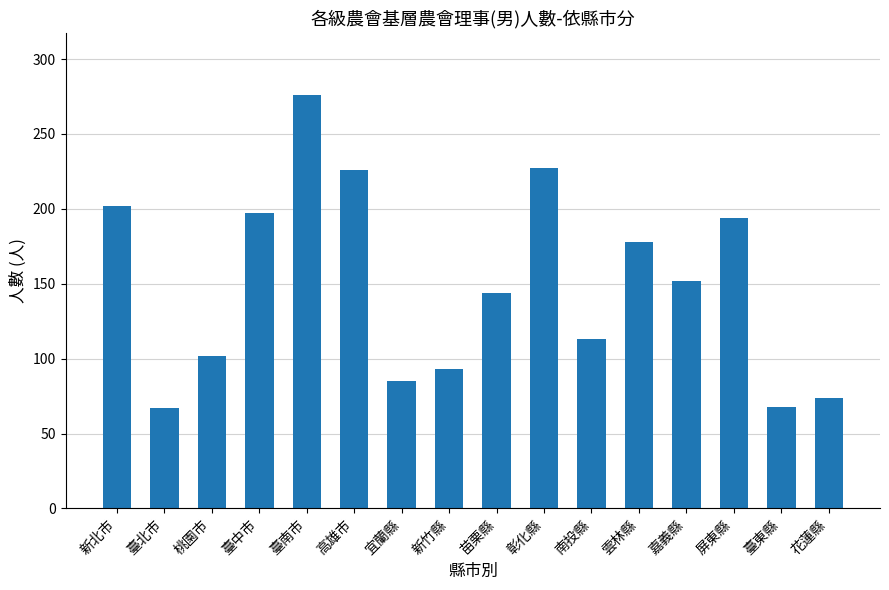

What is the smallest value displayed?

67